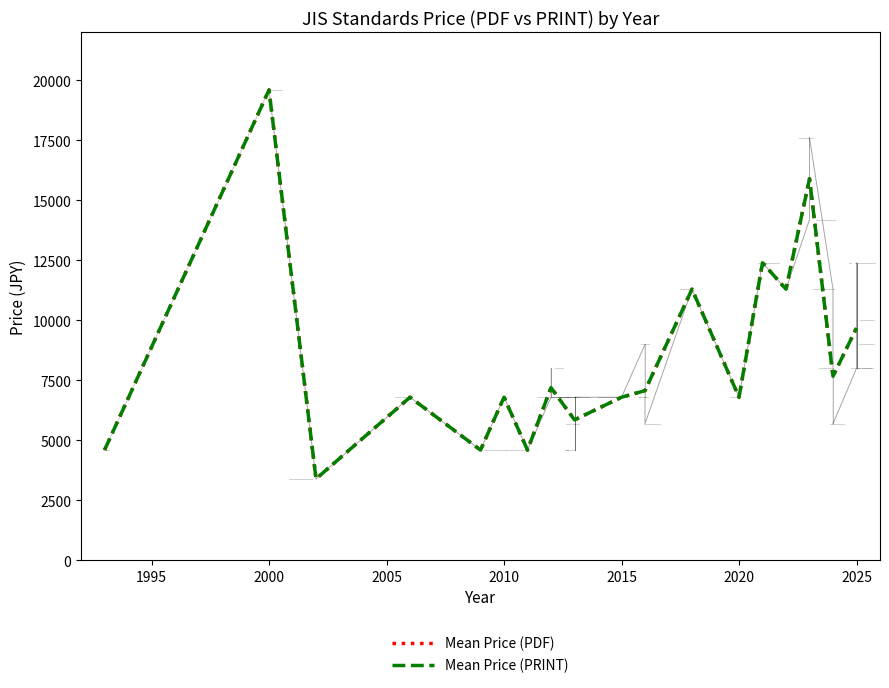

Which series has the largest total across all categories?

Mean Price (PDF)